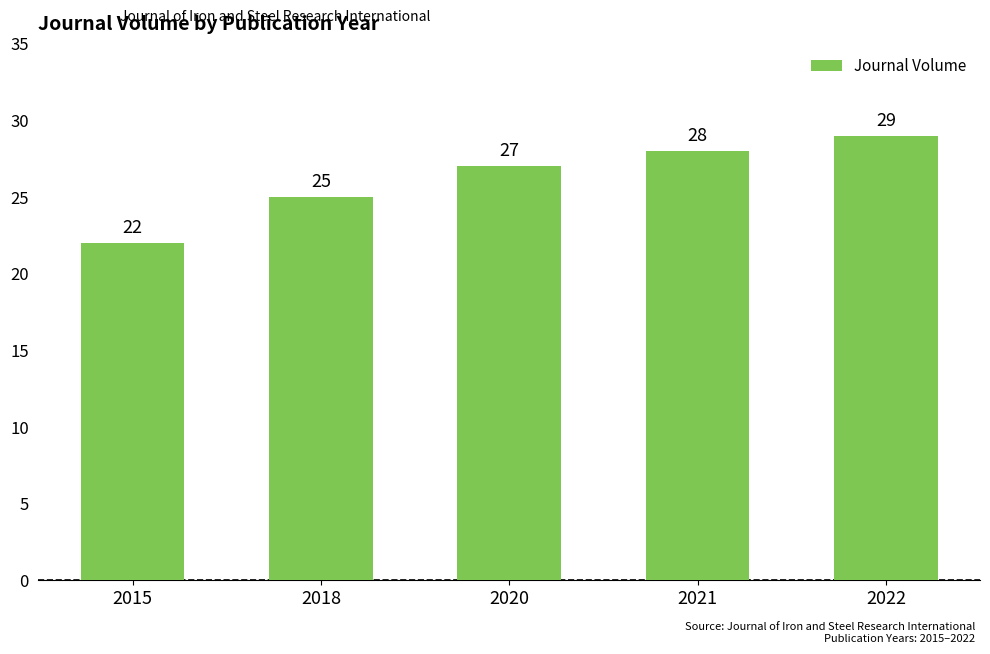

How many bars are there in total?

5